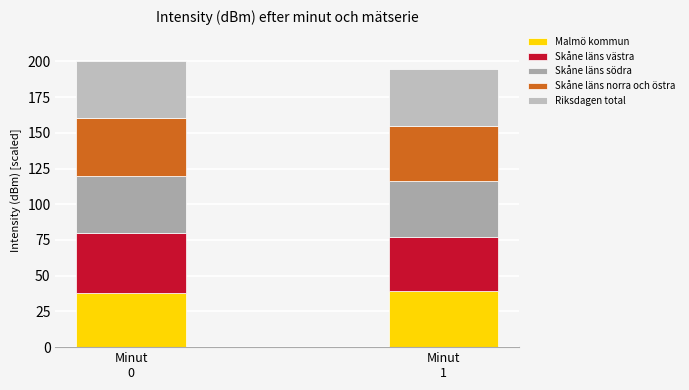

Is it true that Skåne läns södra equals 39.1 at Minut
1?

True